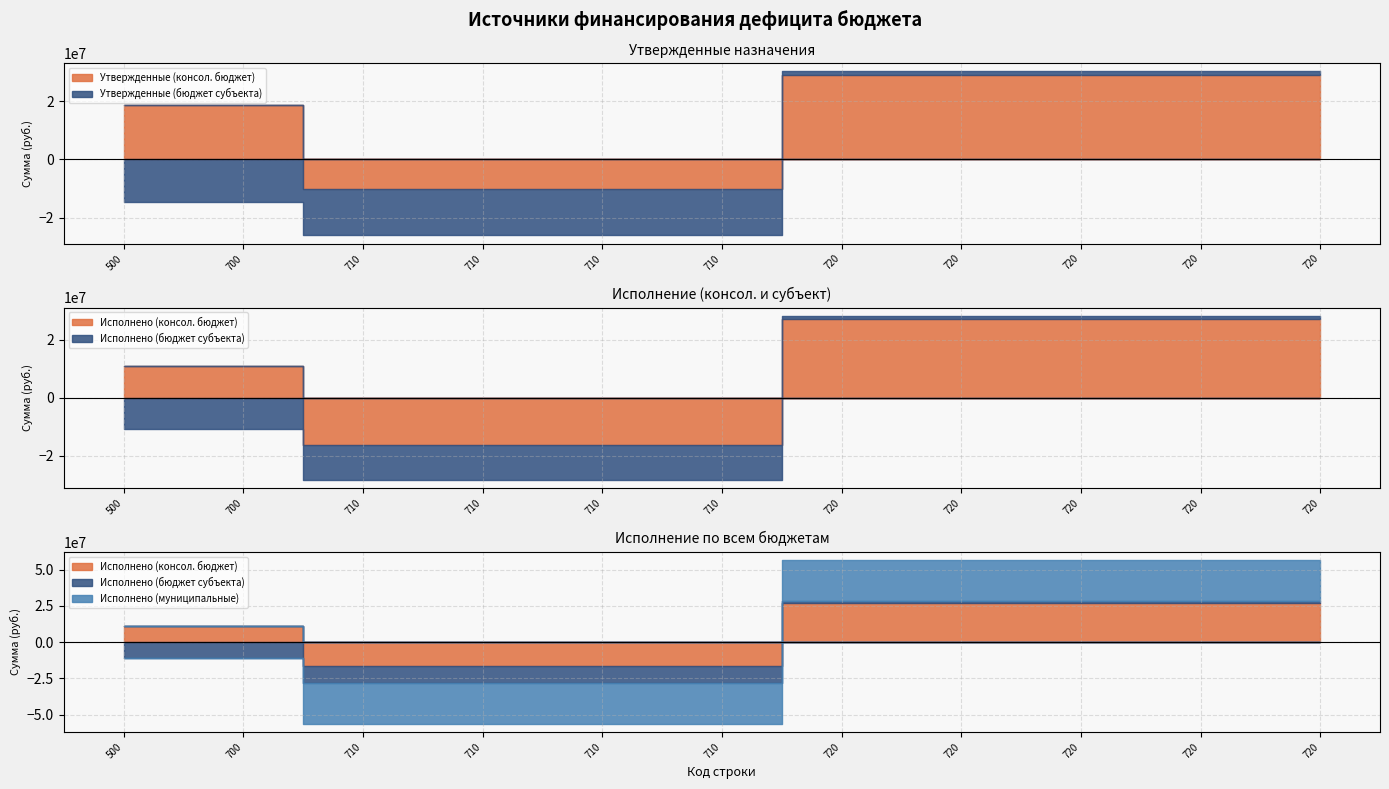

What is the total value across all series at 710?

-82428115.1